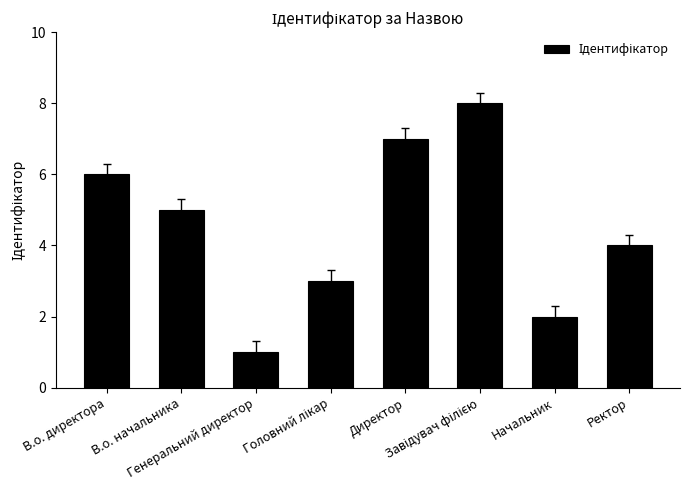

What is the change in value from Директор to Ректор?

-3